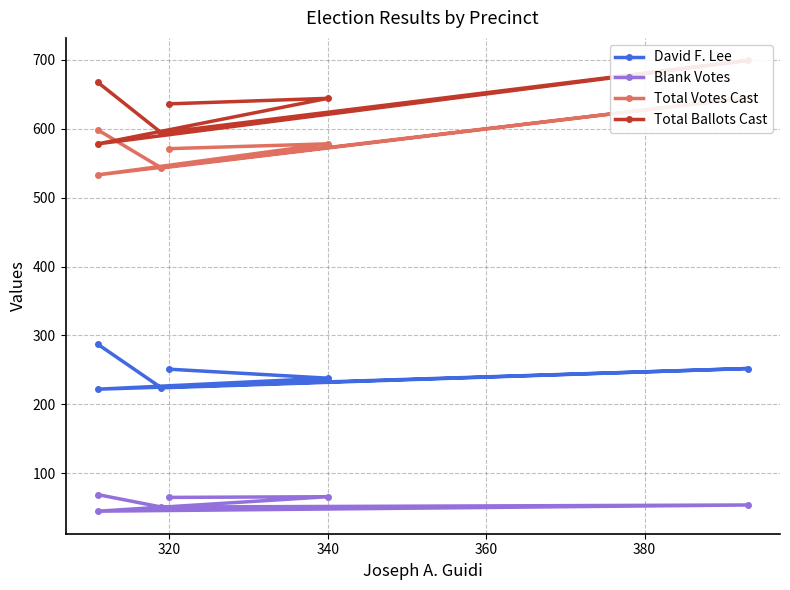

True or false: Total Votes Cast and David F. Lee cross at least once.

False